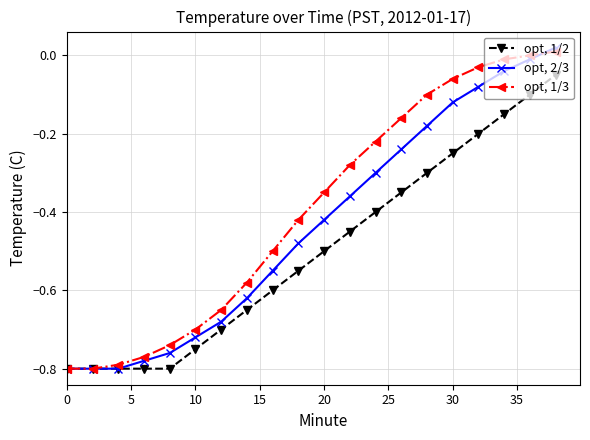

Count the number of data series in this chart.

3